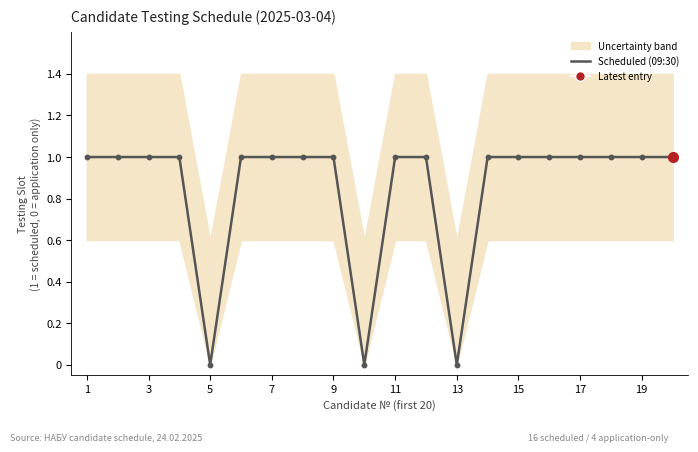

Reading right to left, extract all data points from this chart.

1	1	1	1	1	1	1	0	1	1	0	1	1	1	1	0	1	1	1	1